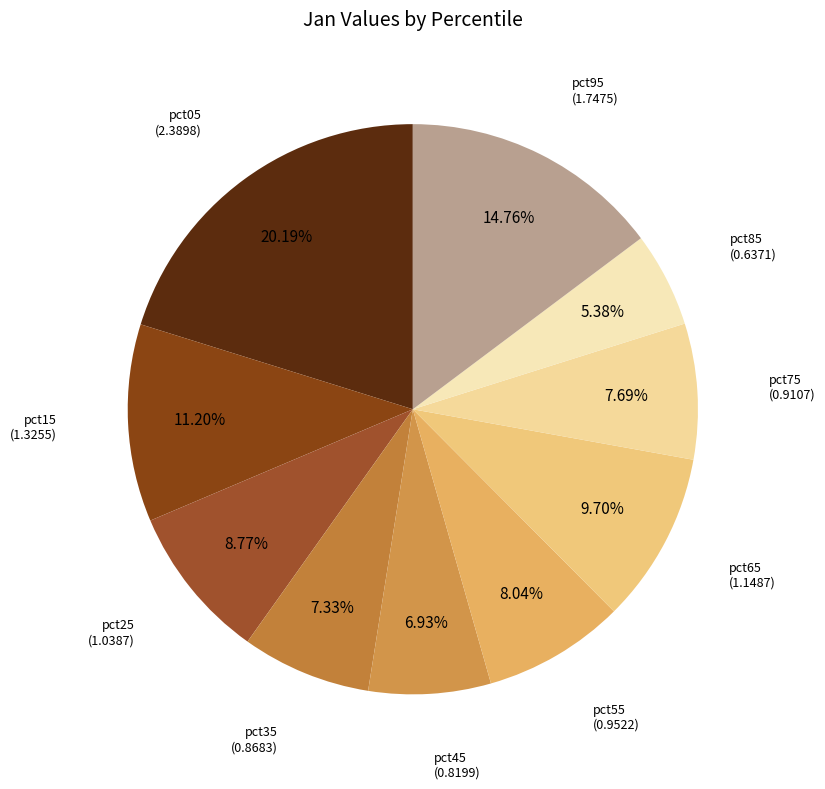

How many slices are in this pie chart?

10